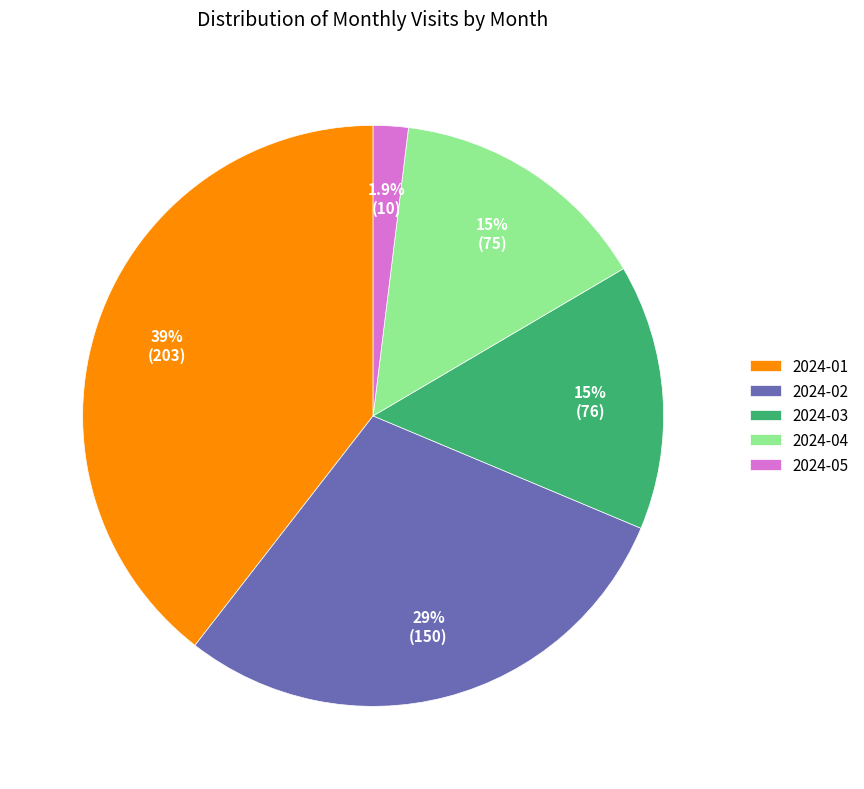

Count the number of slices in the pie.

5